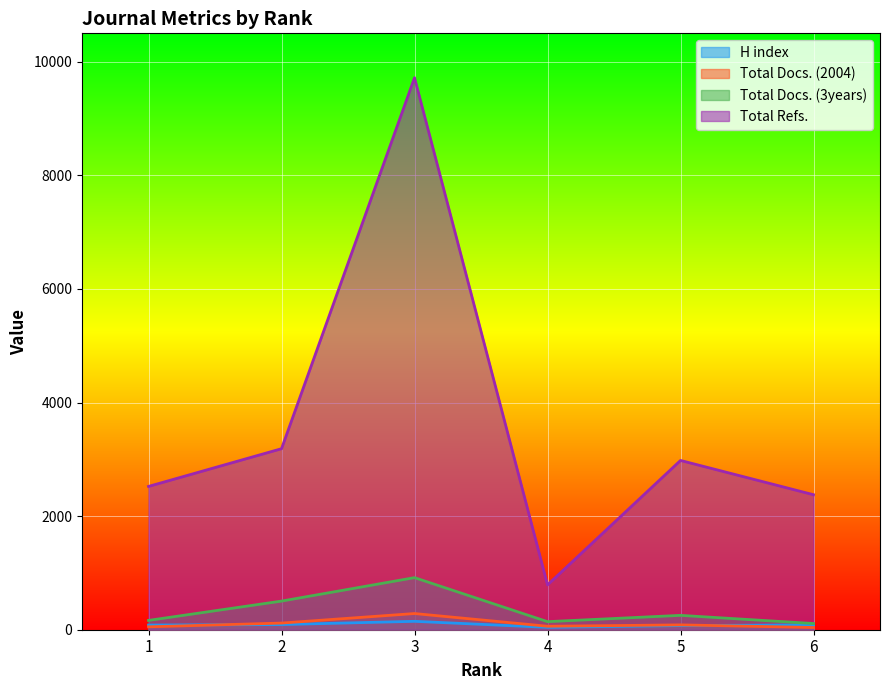

Is it true that Total Docs. (2004) equals 470 at 3?

False